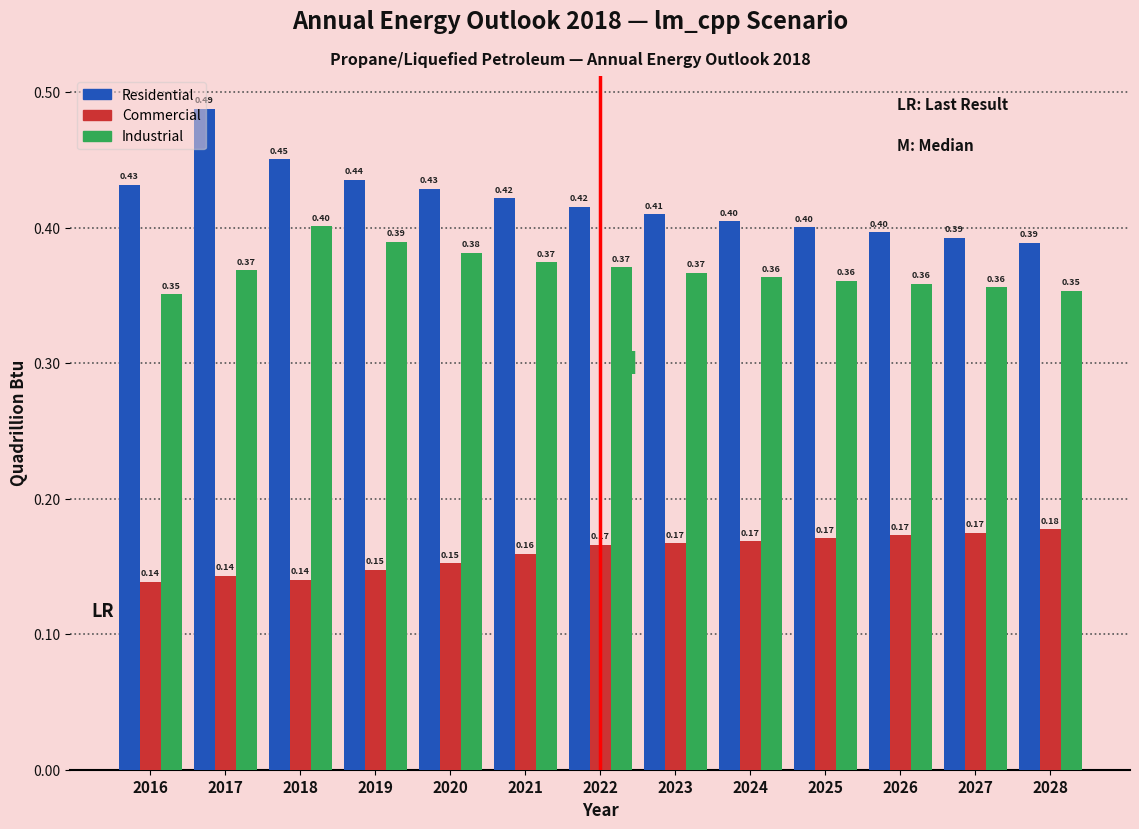

What is the sum of all Commercial values?

2.1